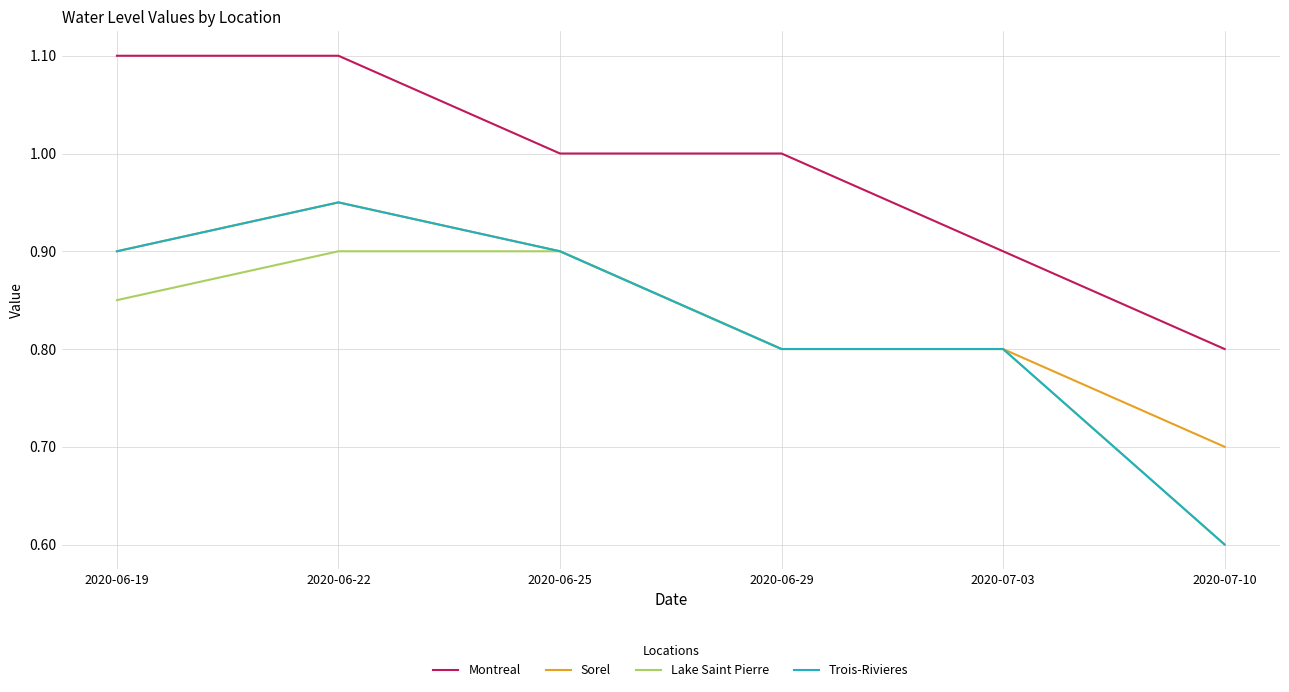

What position from the left is 2020-06-25?

3